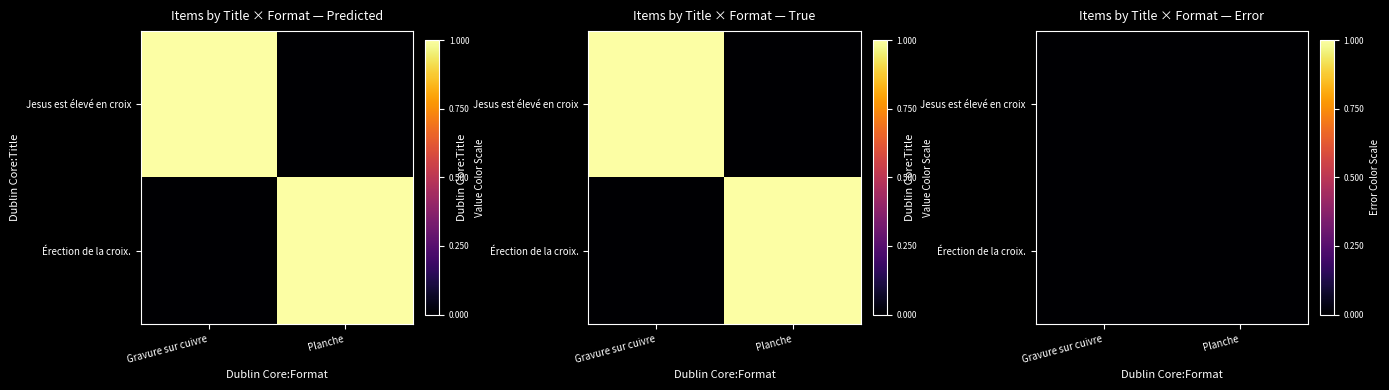

Reading left to right, list all the values displayed in this chart.

Jesus est élevé en croix: Gravure sur cuivre=1	Planche=0
Érection de la croix.: Gravure sur cuivre=0	Planche=1